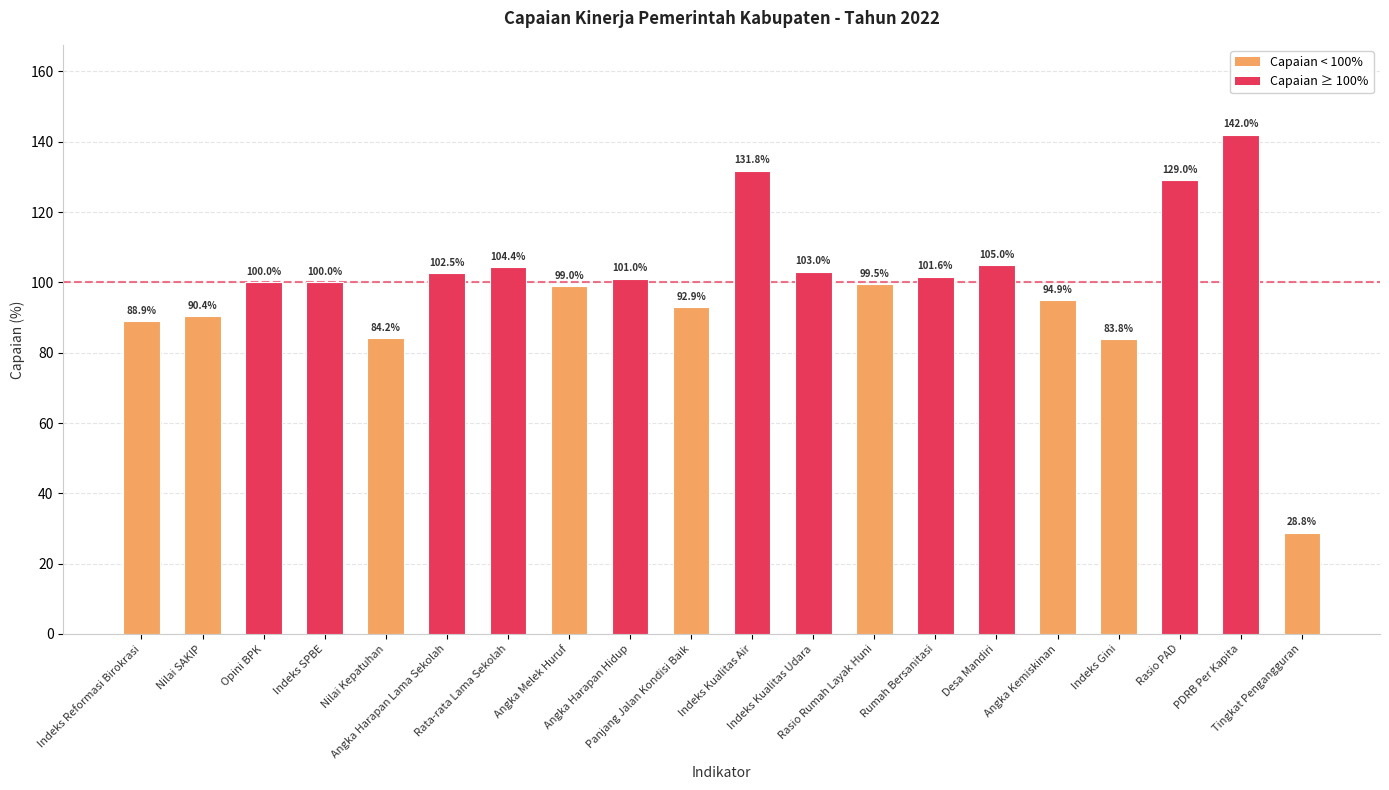

What is the difference between the maximum and minimum values?

113.2